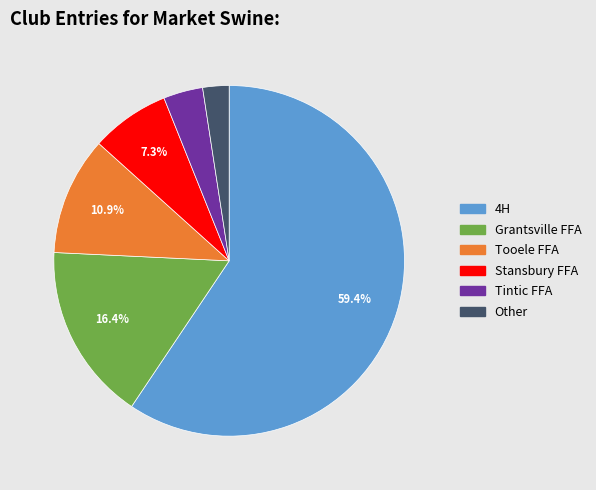

To the nearest percent, what is the combined percentage of Tintic FFA and Grantsville FFA?

20%